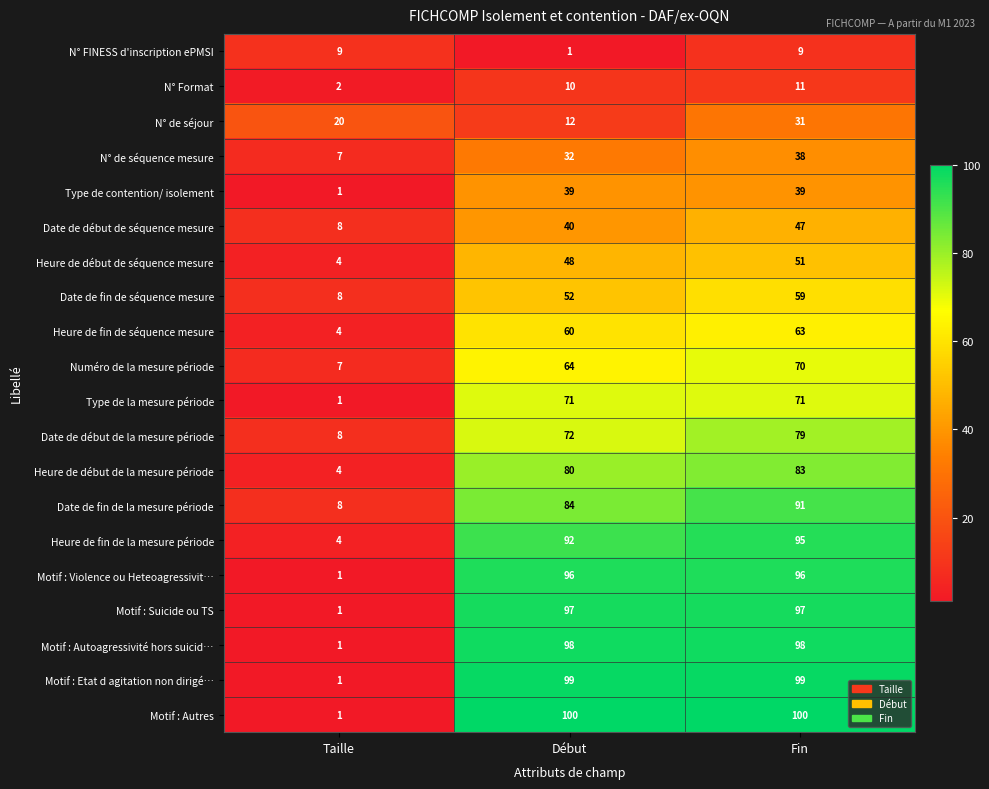

At which category is the sum across all series the highest?

Fin